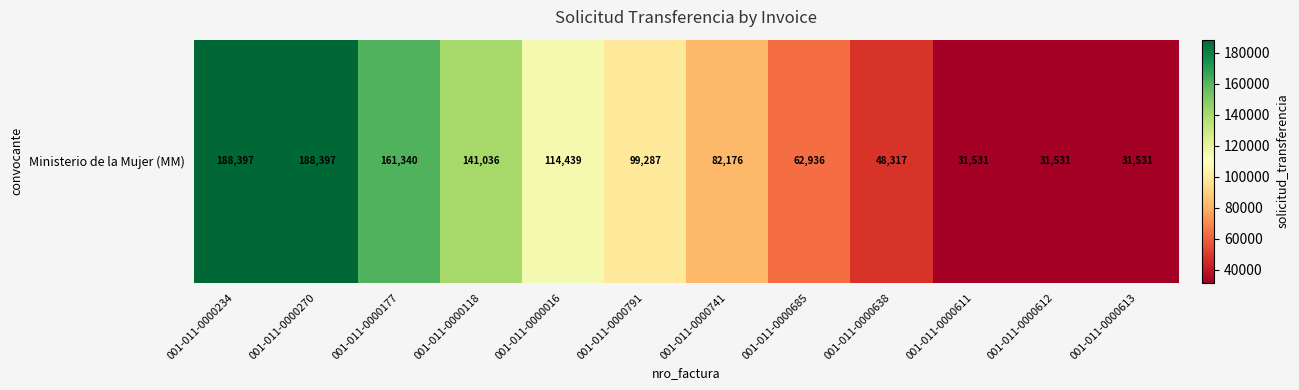

True or false: the data shows 184744 at 001-011-0000016.

False